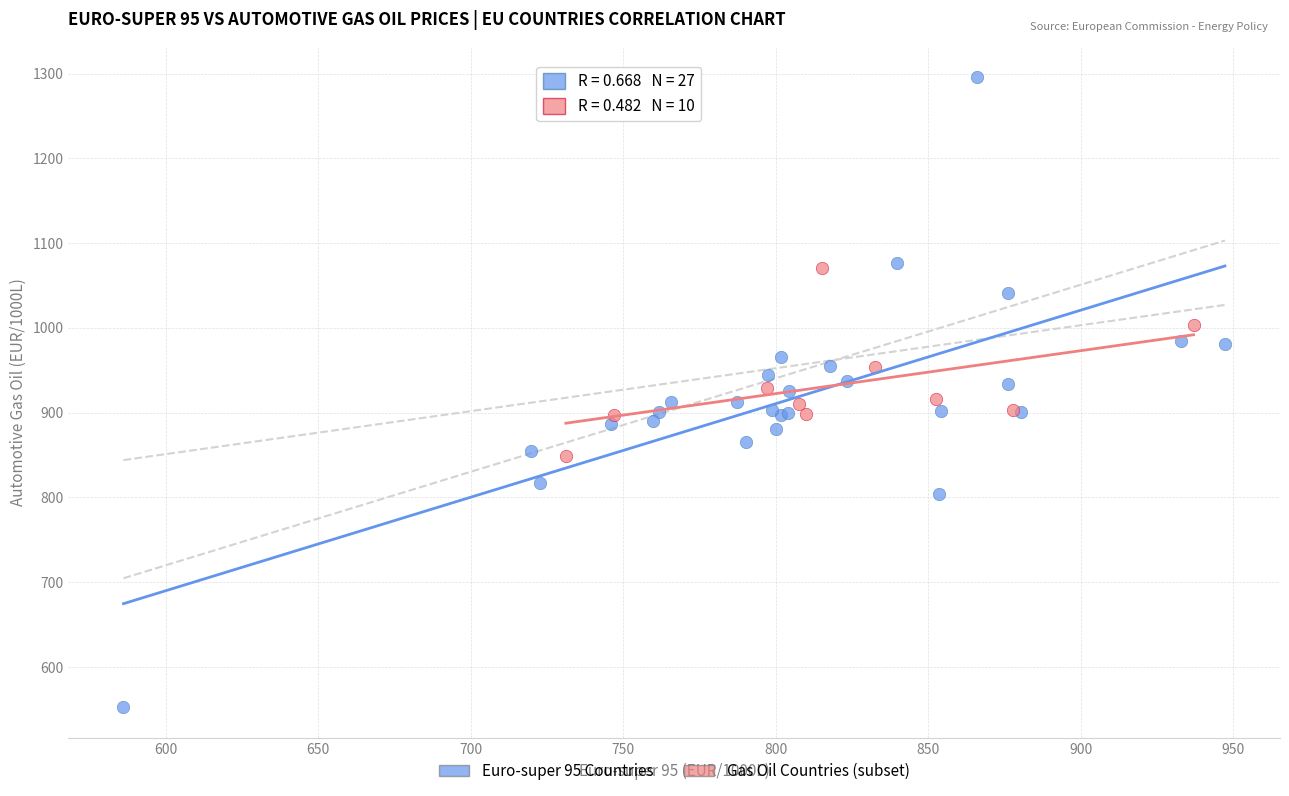

Which series reaches the minimum Y coordinate?

Euro-super 95 Countries